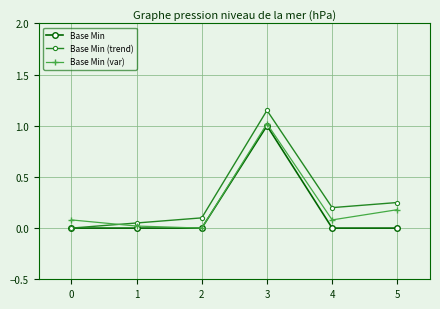

True or false: Base Min (var) has more than 0 points higher than both neighbors.

True